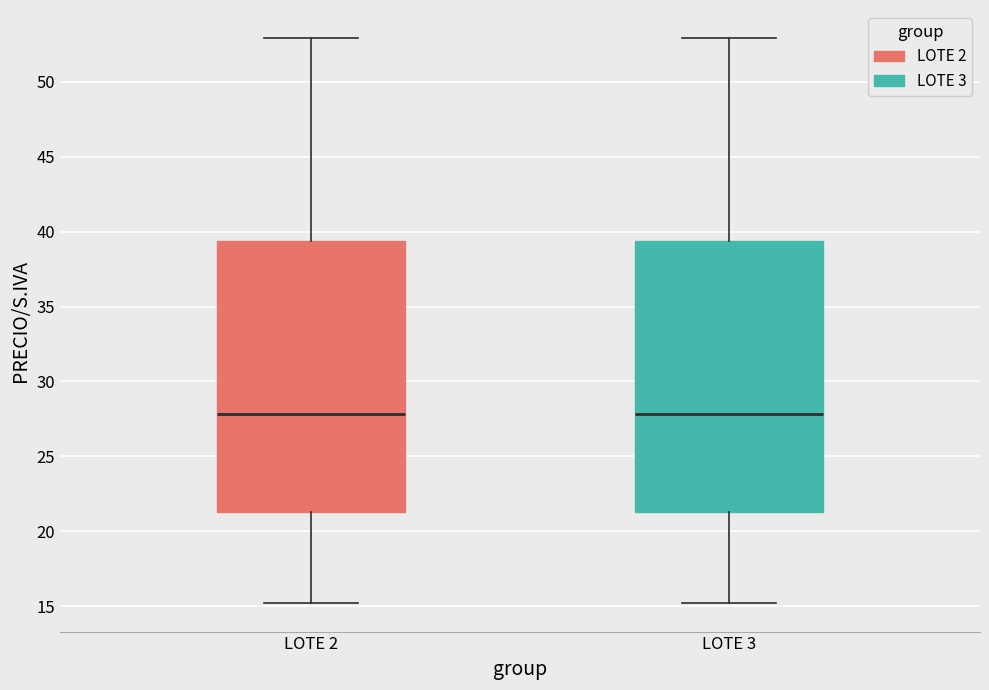

Reading left to right, transcribe this box plot: for each box, give where its median line is, the range the box spans, and where its two whiskers end, as read against the y-axis. The values are not printed on the chart, so give them approximately, as read against the axis.

LOTE 2: median 28.0, box 21.5 to 39.5, whiskers 15.0 to 53.0
LOTE 3: median 28.0, box 21.5 to 39.5, whiskers 15.0 to 53.0